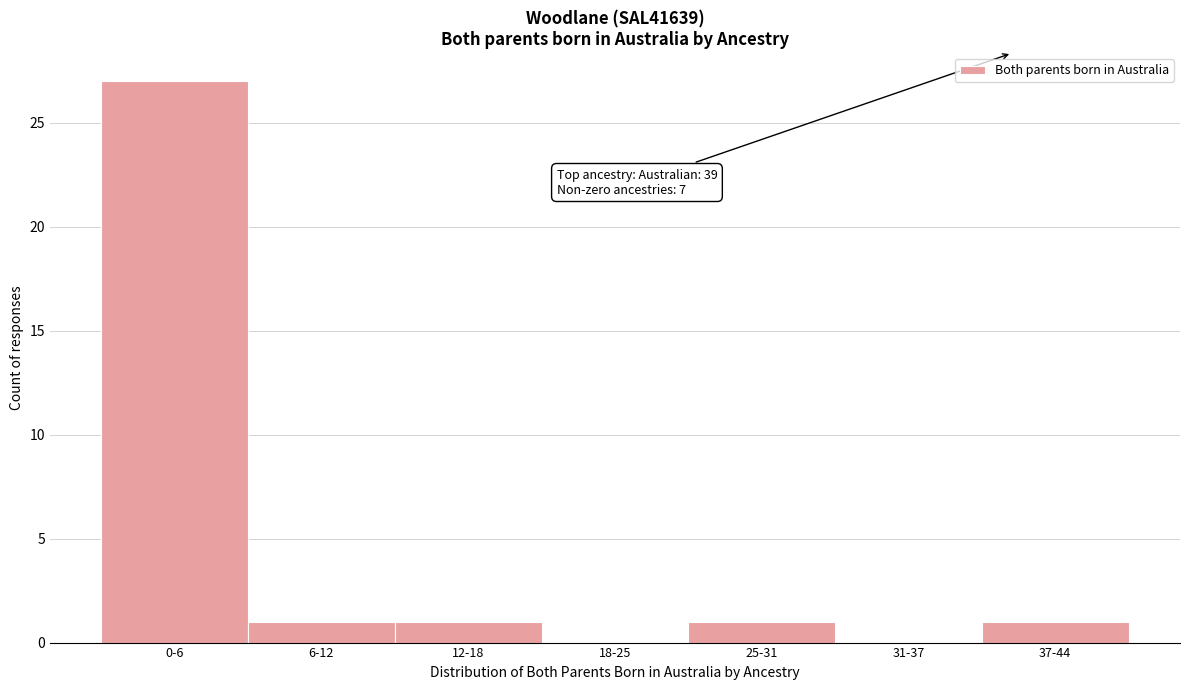

Reading left to right, transcribe all the data shown in this chart.

0-6=27	6-12=1	12-18=1	18-25=0	25-31=1	31-37=0	37-44=1